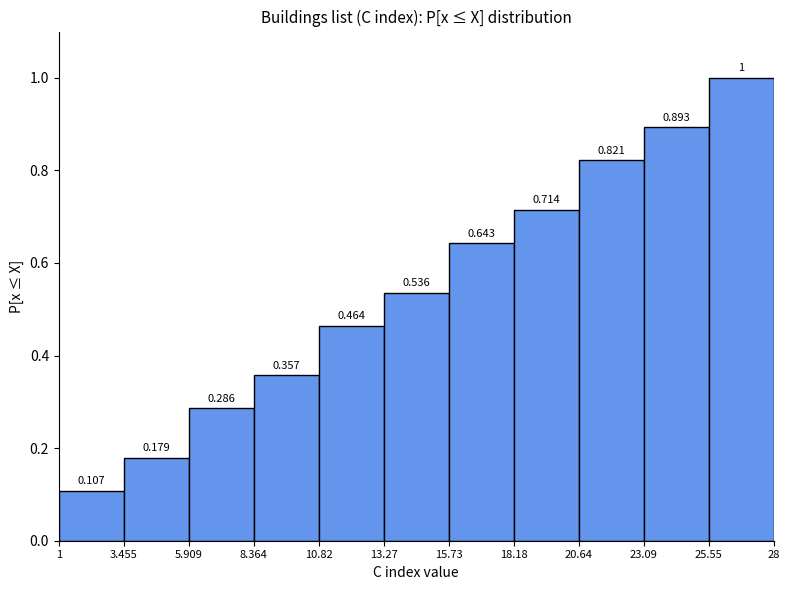

What is the height of the bar covering 20.64 to 23.09 on the x-axis?

0.821